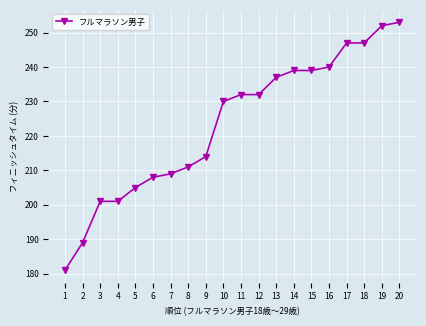

True or false: the data shows 214 at 9.

True